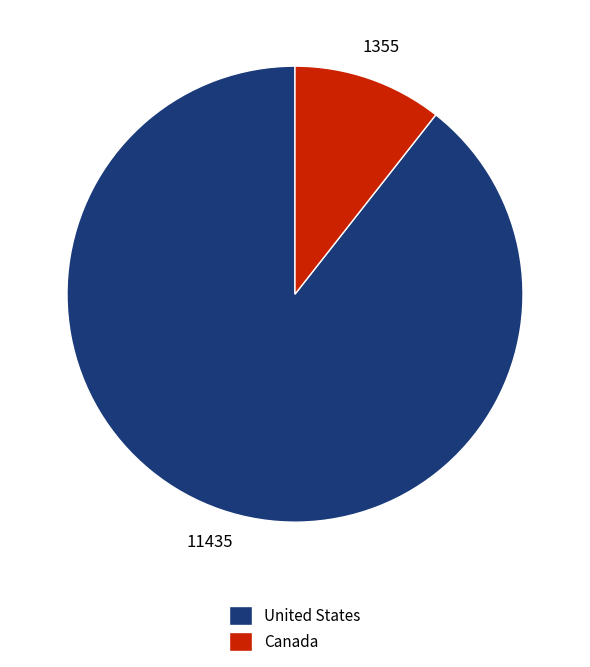

Between United States and Canada, which is larger?

United States